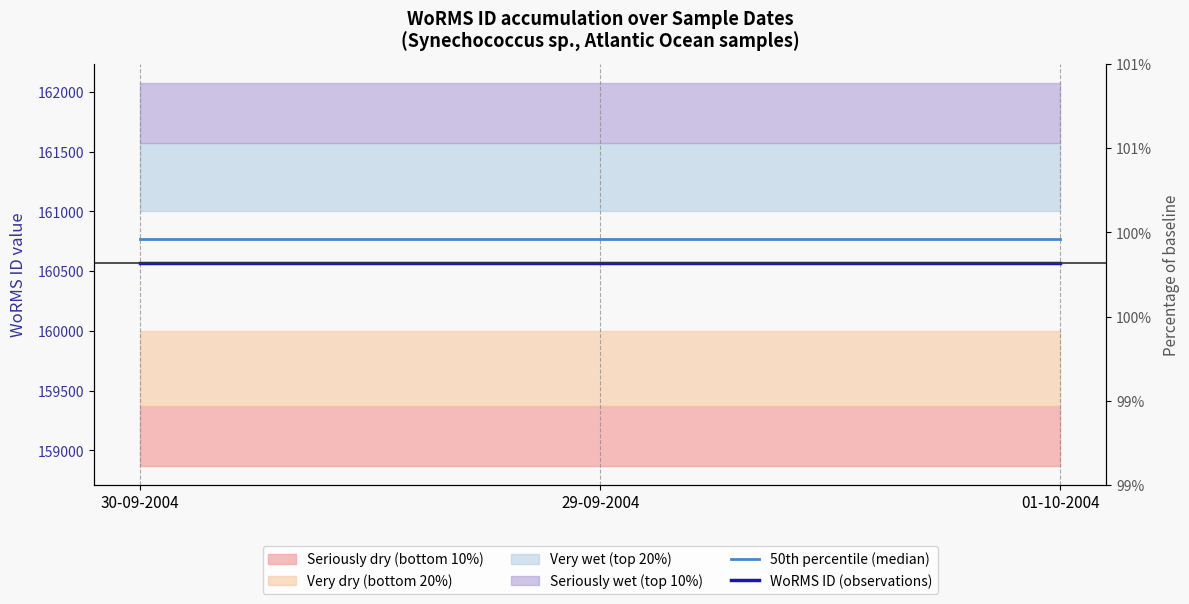

True or false: WoRMS ID (observations) has a value of 247496 at 30-09-2004.

False